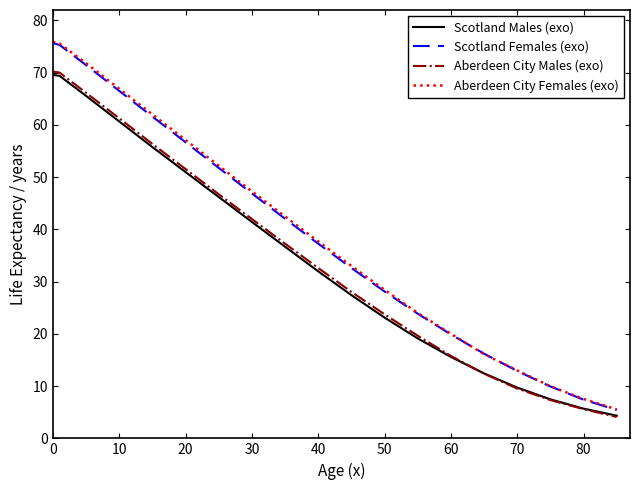

What is the minimum value for Scotland Males (exo)?

4.3